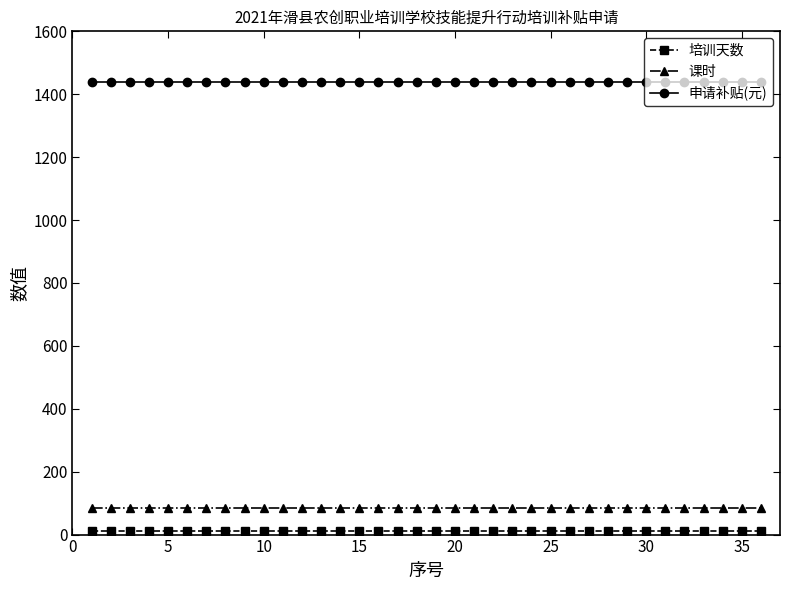

At how many categories does at least one series exceed 886?

36